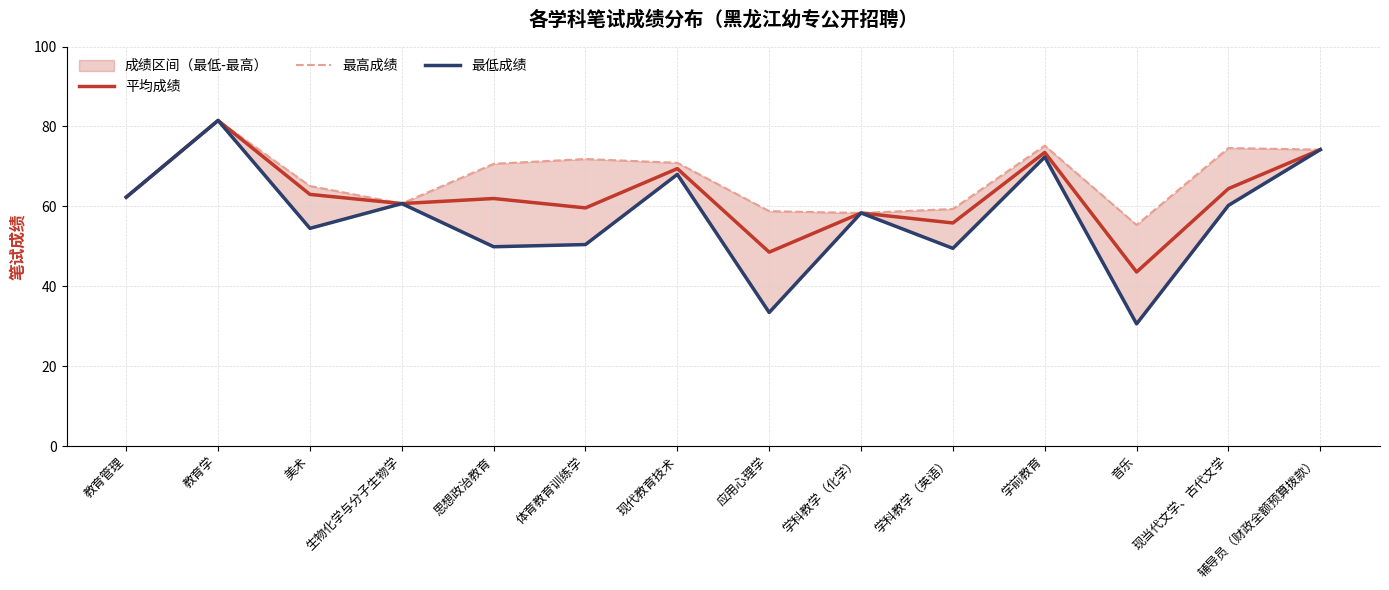

At which label does 最低成绩 first exceed 60?

教育管理